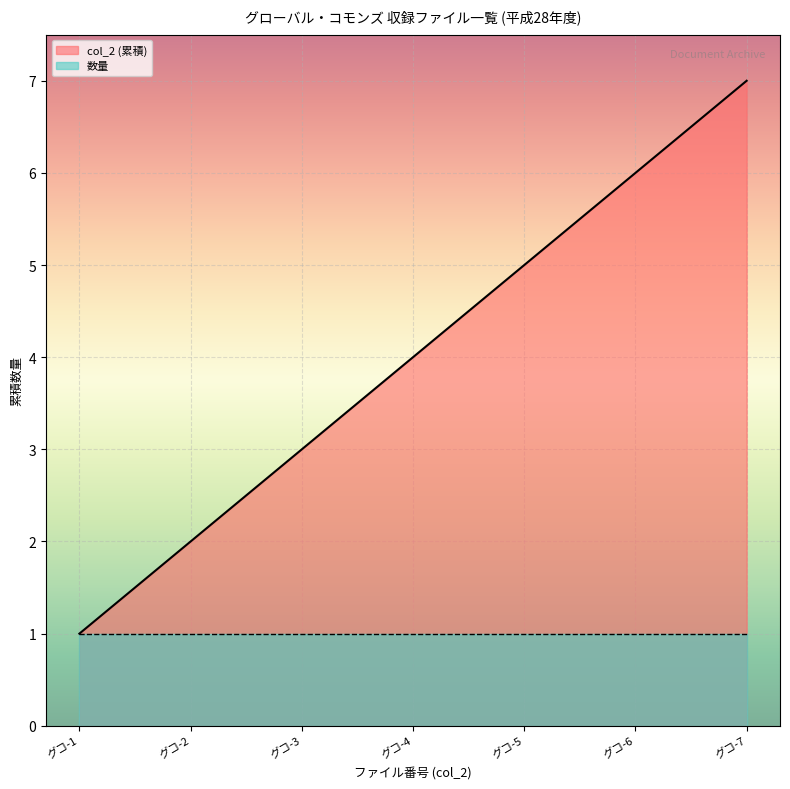

Reading left to right, extract all data points from this chart.

グコ-1=1	グコ-2=2	グコ-3=3	グコ-4=4	グコ-5=5	グコ-6=6	グコ-7=7